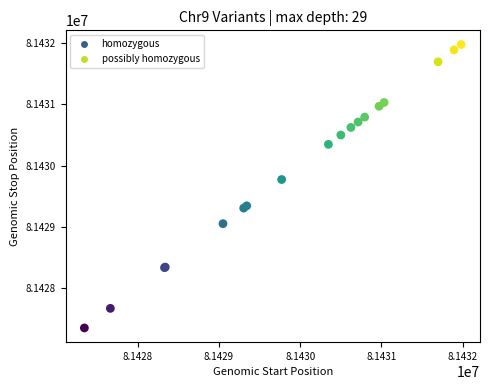

What Y value in the scatter plot is closest to 81429663?

81429773